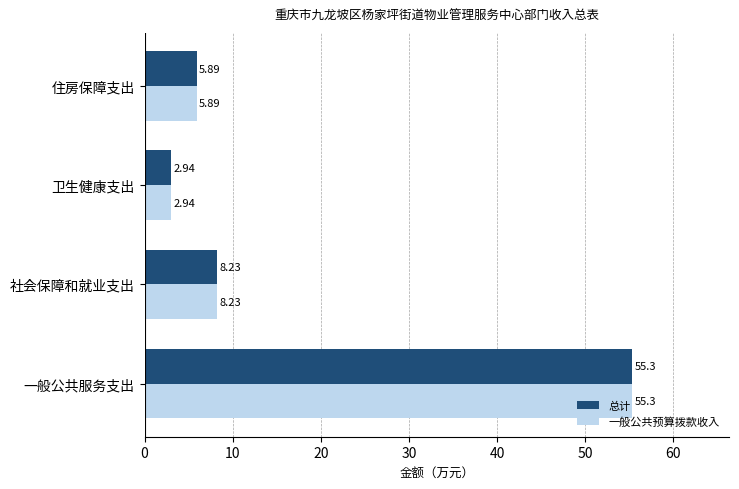

What is the difference between the maximum and minimum values in the 总计 series?

52.4